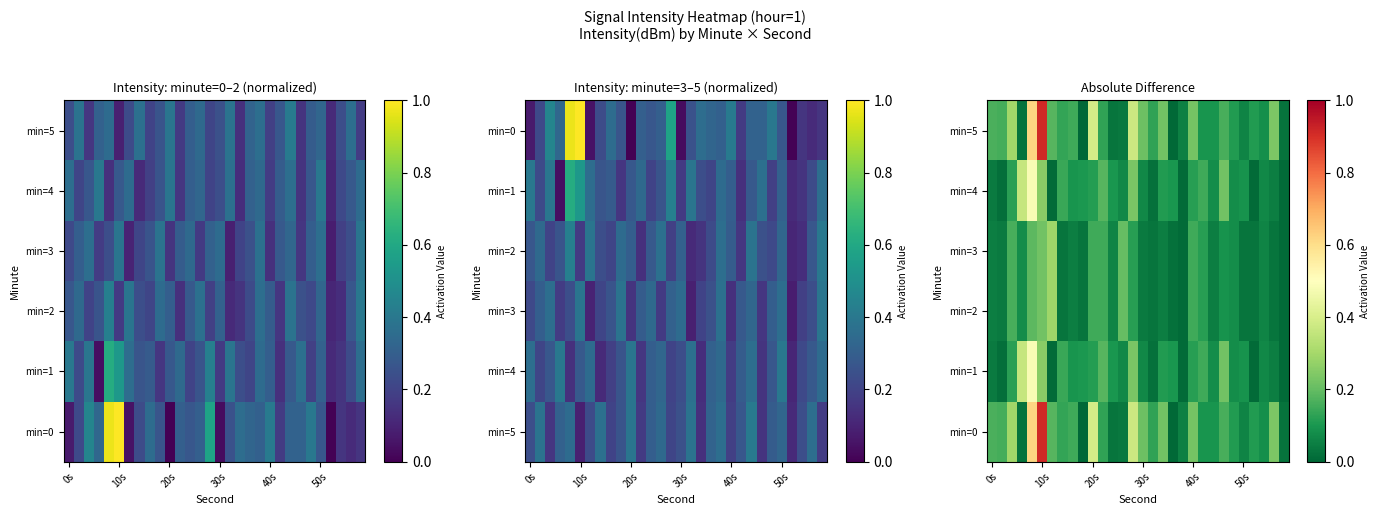

Which series has the largest total across all categories?

min=0